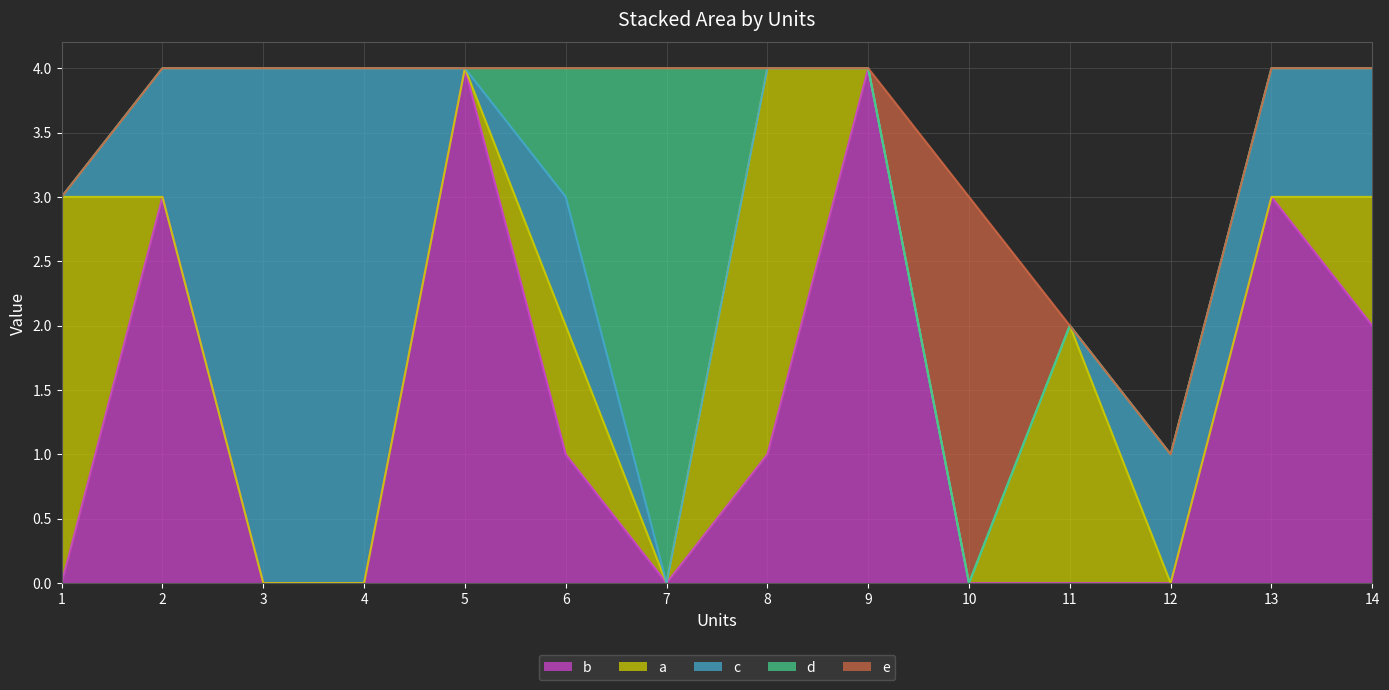

How many intersections are there between d and a?

1